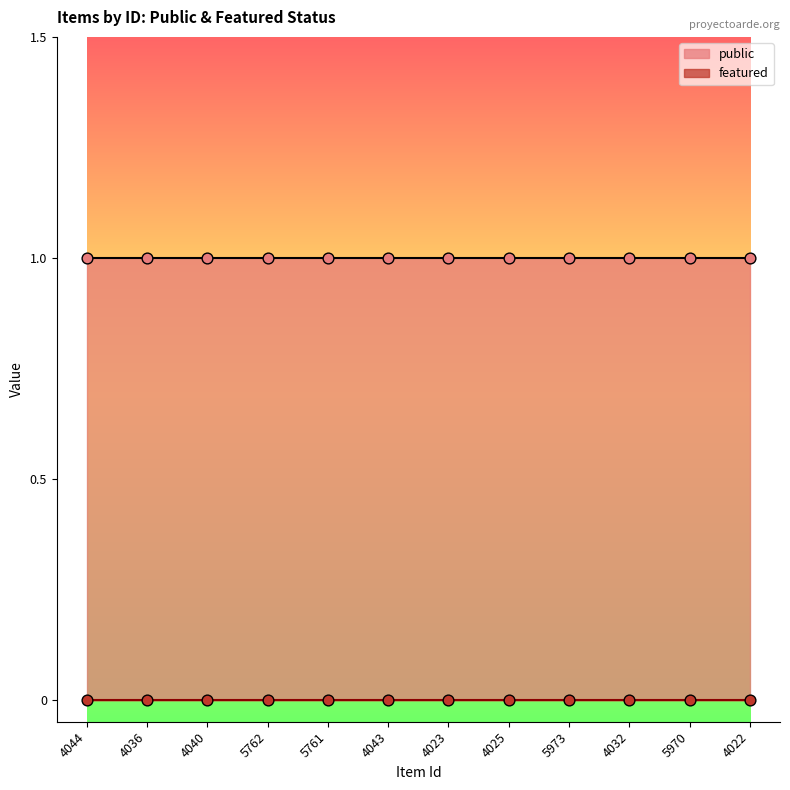

Which series reaches the maximum Y coordinate?

public